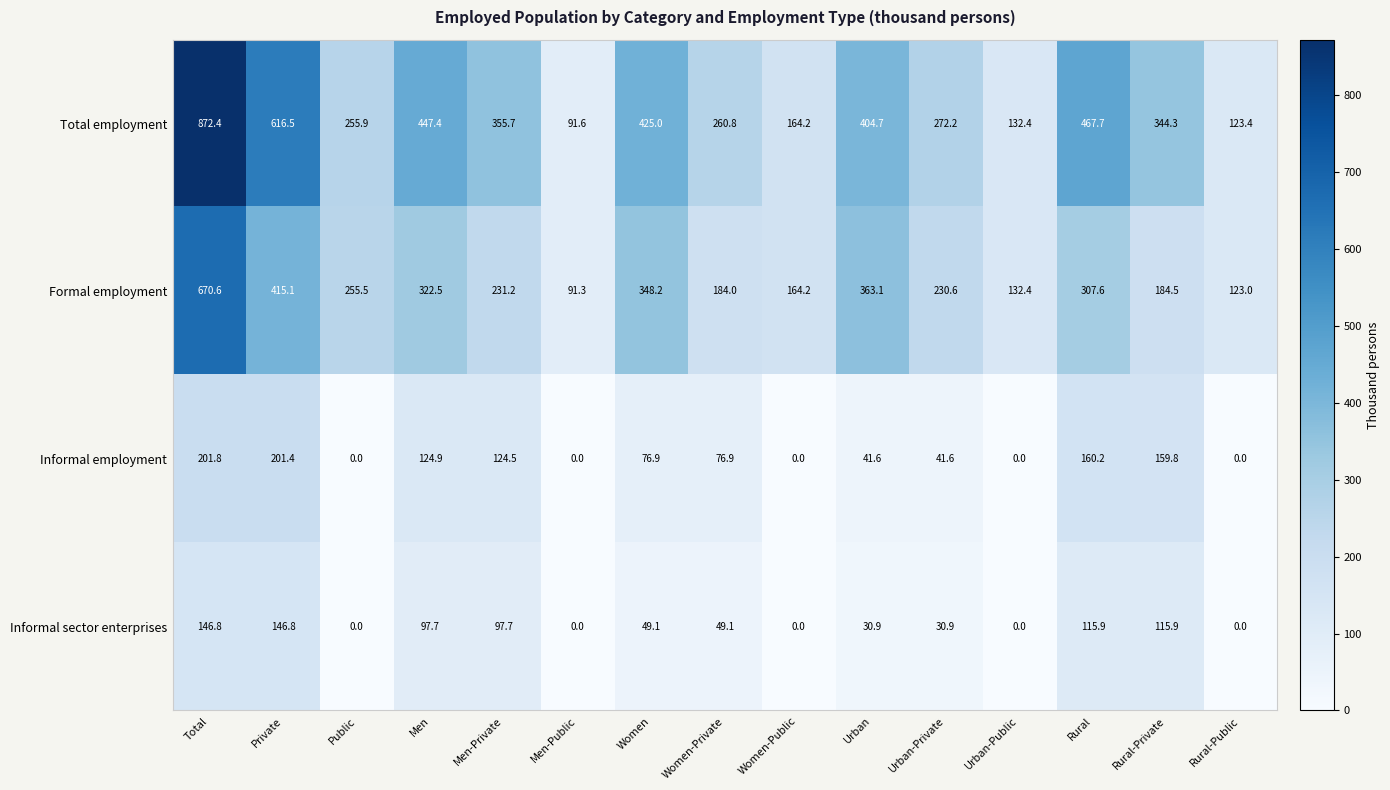

The Informal sector enterprises series shows 30.9 at Urban. True or false?

True